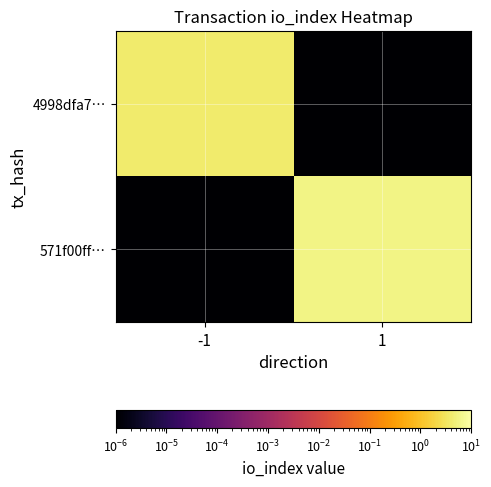

Reading left to right, transcribe all the data shown in this chart.

4998dfa7…: -1=4.0	1=0.0
571f00ff…: -1=0.0	1=6.0